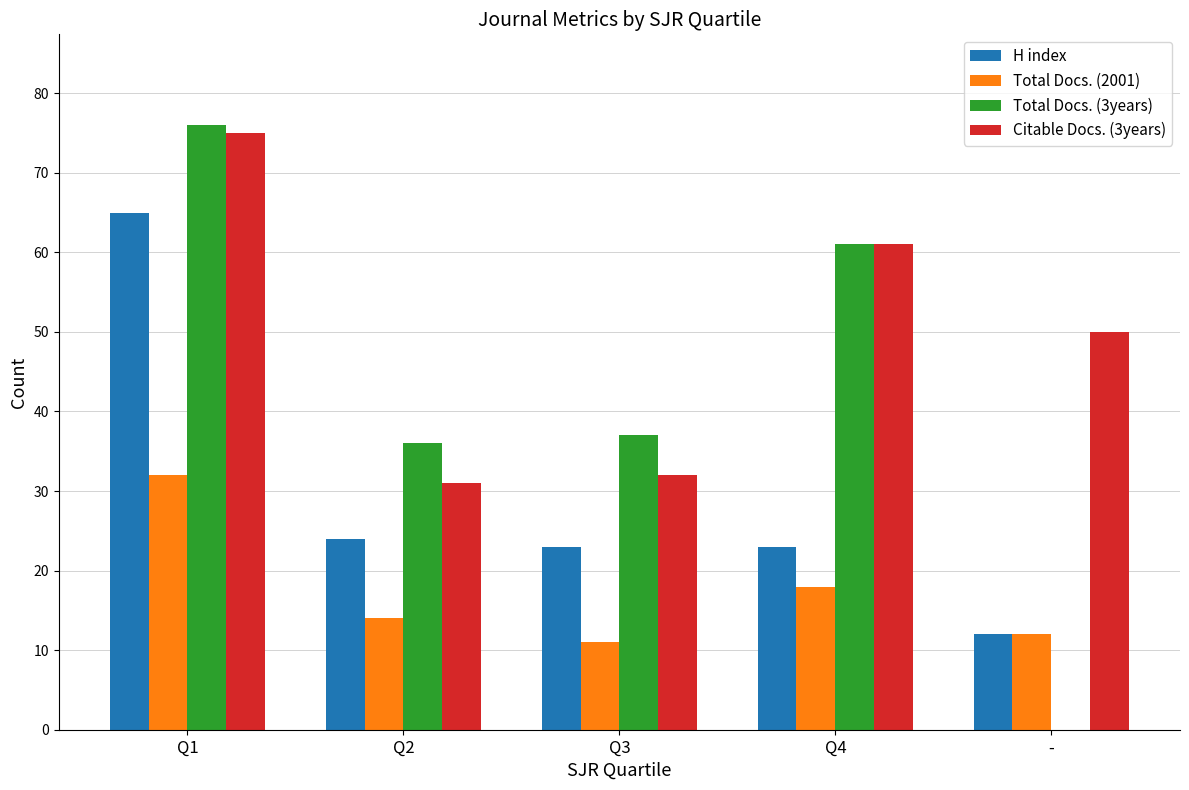

Reading left to right, extract all data points from this chart.

H index: Q1=65	Q2=24	Q3=23	Q4=23	-=12
Total Docs. (2001): Q1=32	Q2=14	Q3=11	Q4=18	-=12
Total Docs. (3years): Q1=76	Q2=36	Q3=37	Q4=61	-=0
Citable Docs. (3years): Q1=75	Q2=31	Q3=32	Q4=61	-=50